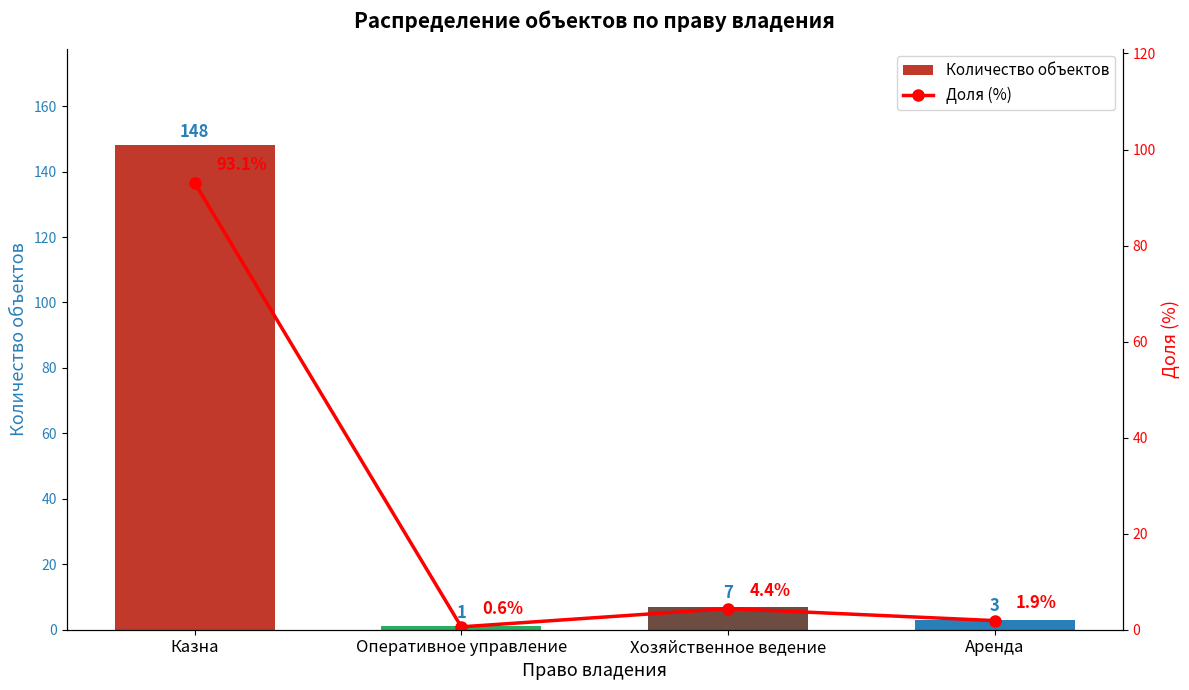

Is the value of Доля (%) at Хозяйственное ведение greater than the value of Количество объектов at Хозяйственное ведение?

No